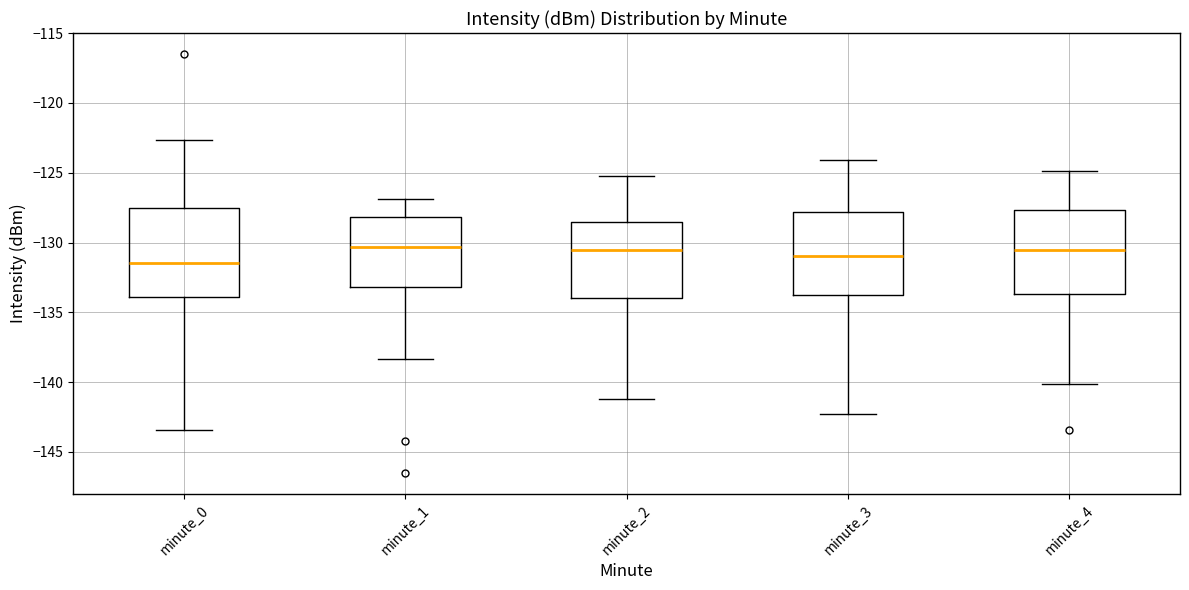

Reading left to right, read every box against the y-axis: the position of its median line, the range the box covers, and the ends of its whiskers. The values are not printed on the chart, so give them approximately, as read against the axis.

minute_0: median -131.5, box -134.0 to -127.5, whiskers -143.5 to -122.5
minute_1: median -130.5, box -133.0 to -128.0, whiskers -138.5 to -127.0
minute_2: median -130.5, box -134.0 to -128.5, whiskers -141.0 to -125.0
minute_3: median -131.0, box -133.5 to -128.0, whiskers -142.5 to -124.0
minute_4: median -130.5, box -133.5 to -127.5, whiskers -140.0 to -125.0